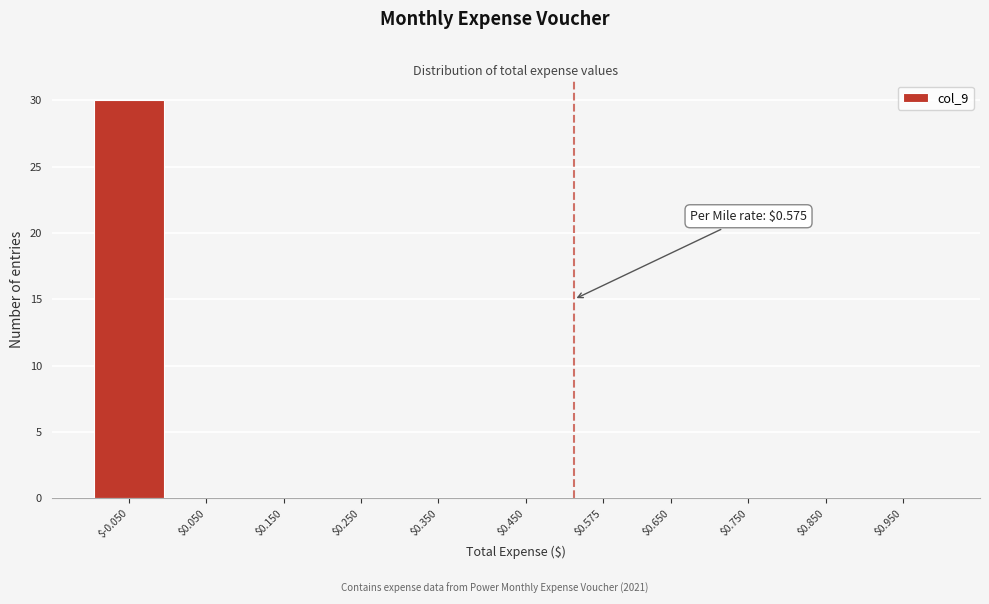

What is the sum of all values?

30